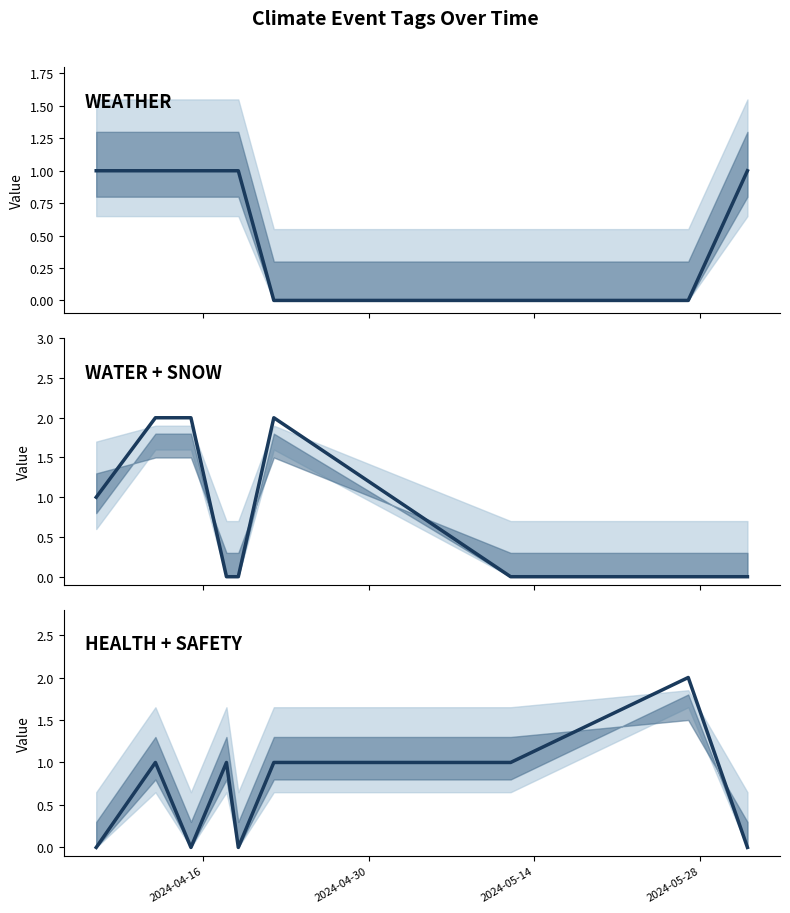

How many values in HEALTH + SAFETY are above zero?

5